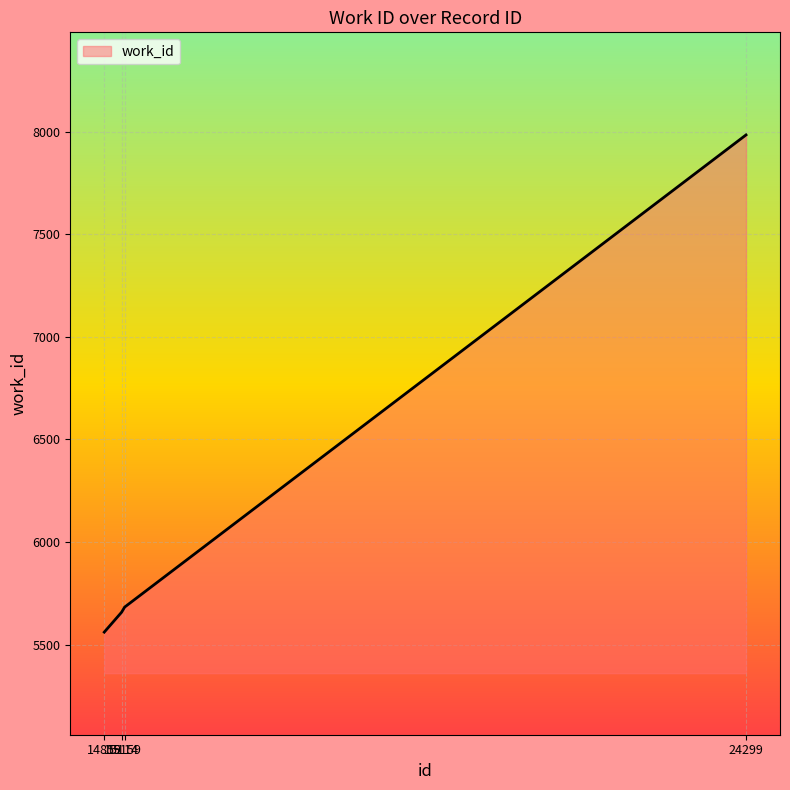

What is the maximum value shown in the chart?

7984